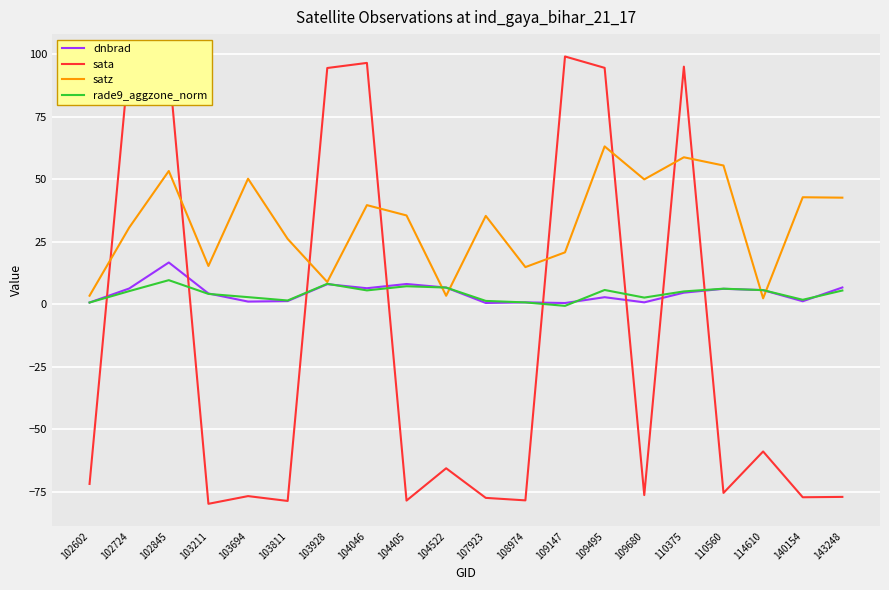

How many values in the sata series are below -71?

11